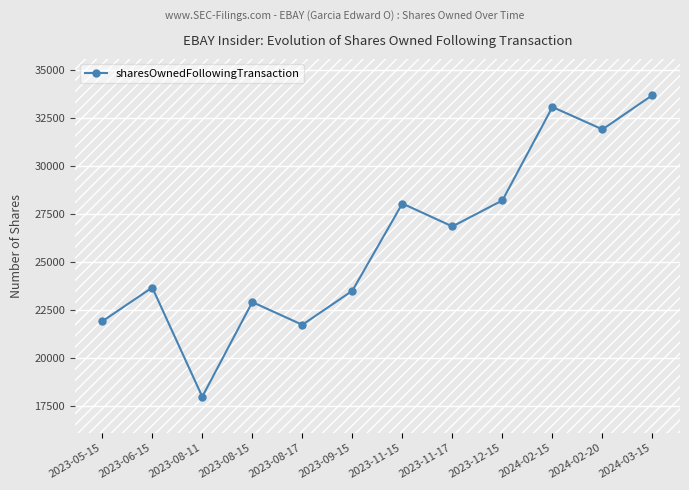

At which category does the data reach its first local peak?

2023-06-15